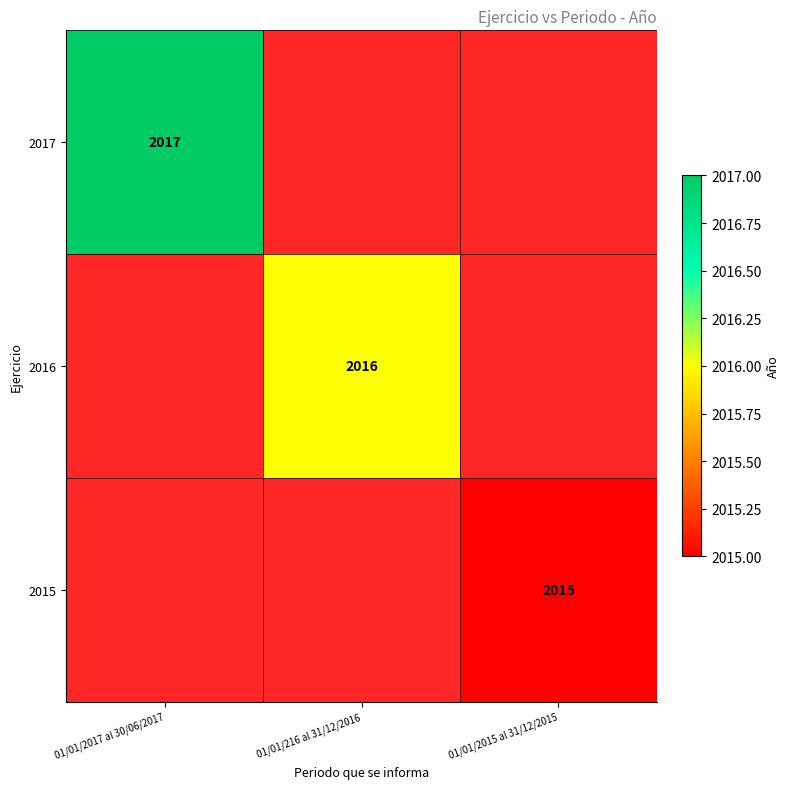

How many categories are shown in the chart?

3